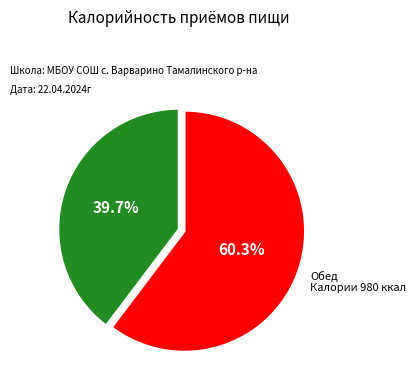

Does any single category account for the majority?

Yes